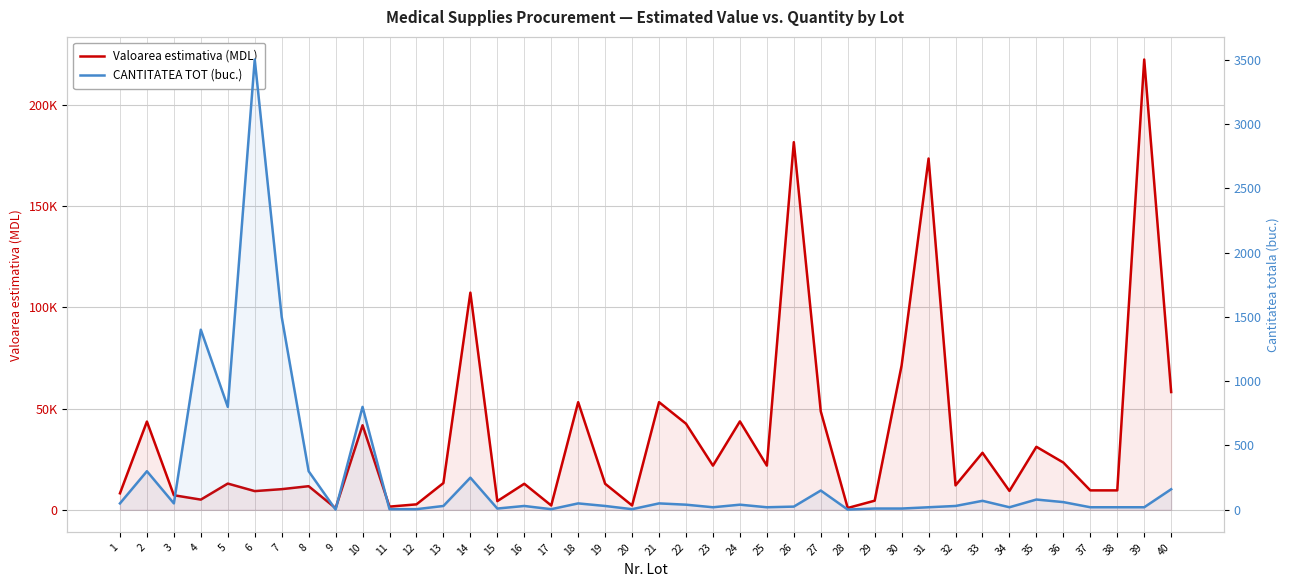

Reading right to left, what are all the values shown in this chart?

Valoarea estimativa (MDL): 40=58133.3	39=222222.2	38=9600.0	37=9600.0	36=23332.8	35=31104.0	34=9333.9	33=28155.4	32=12066.6	31=173366.0	30=71280.0	29=4508.5	28=912.0	27=48600.0	26=181440.0	25=21822.2	24=43644.4	23=21822.2	22=42508.8	21=53136.0	20=2143.6	19=12861.4	18=53136.0	17=2143.6	16=12861.4	15=4287.1	14=107178.5	13=13219.2	12=2700.0	11=1582.1	10=41728.0	9=818.4	8=11664.0	7=10200.0	6=9240.0	5=12960.0	4=5040.0	3=7200.0	2=43560.0	1=8151.1
CANTITATEA TOT (buc.): 40=160.0	39=20.0	38=20.0	37=20.0	36=60.0	35=80.0	34=20.0	33=70.0	32=30.0	31=20.0	30=10.0	29=10.0	28=2.0	27=150.0	26=25.0	25=20.0	24=40.0	23=20.0	22=40.0	21=50.0	20=5.0	19=30.0	18=50.0	17=5.0	16=30.0	15=10.0	14=250.0	13=30.0	12=5.0	11=5.0	10=800.0	9=2.0	8=300.0	7=1500.0	6=3500.0	5=800.0	4=1400.0	3=50.0	2=300.0	1=50.0